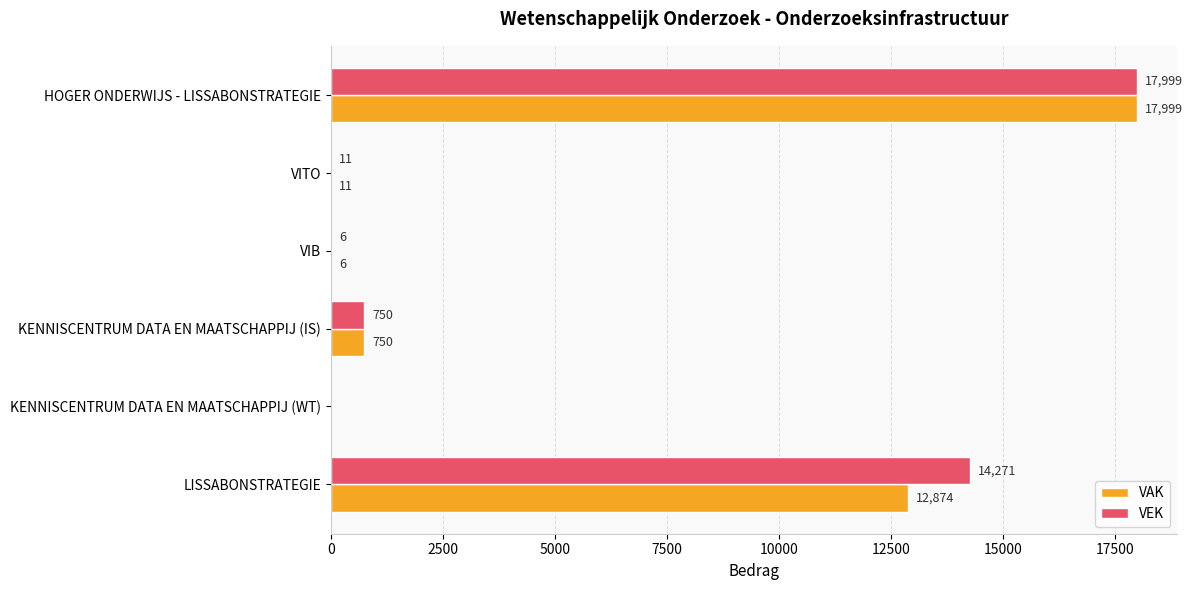

The value of VAK at VIB is 6. True or false?

True